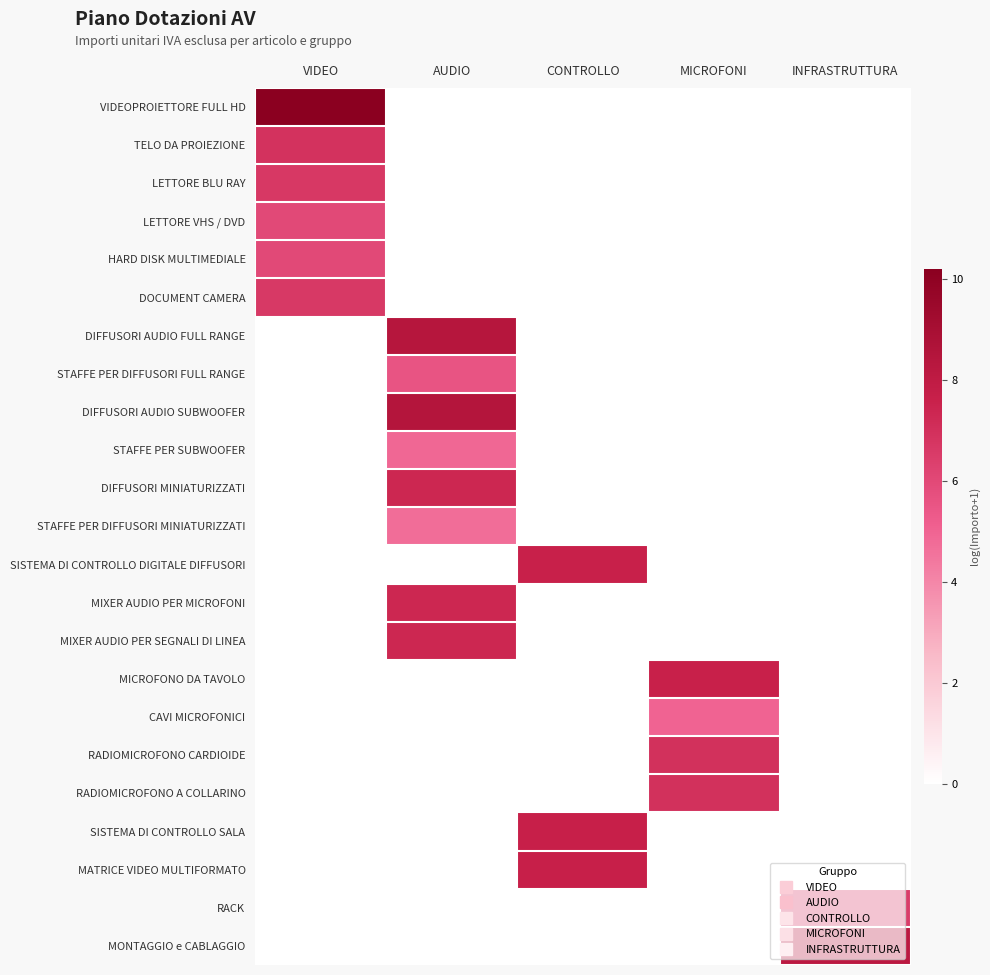

Rank the series at VIDEO from lowest to highest value.

DIFFUSORI AUDIO FULL RANGE, STAFFE PER DIFFUSORI FULL RANGE, DIFFUSORI AUDIO SUBWOOFER, STAFFE PER SUBWOOFER, DIFFUSORI MINIATURIZZATI, STAFFE PER DIFFUSORI MINIATURIZZATI, SISTEMA DI CONTROLLO DIGITALE DIFFUSORI, MIXER AUDIO PER MICROFONI, MIXER AUDIO PER SEGNALI DI LINEA, MICROFONO DA TAVOLO, CAVI MICROFONICI, RADIOMICROFONO CARDIOIDE, RADIOMICROFONO A COLLARINO, SISTEMA DI CONTROLLO SALA, MATRICE VIDEO MULTIFORMATO, RACK, MONTAGGIO e CABLAGGIO, LETTORE VHS / DVD, HARD DISK MULTIMEDIALE, DOCUMENT CAMERA, LETTORE BLU RAY, TELO DA PROIEZIONE, VIDEOPROIETTORE FULL HD